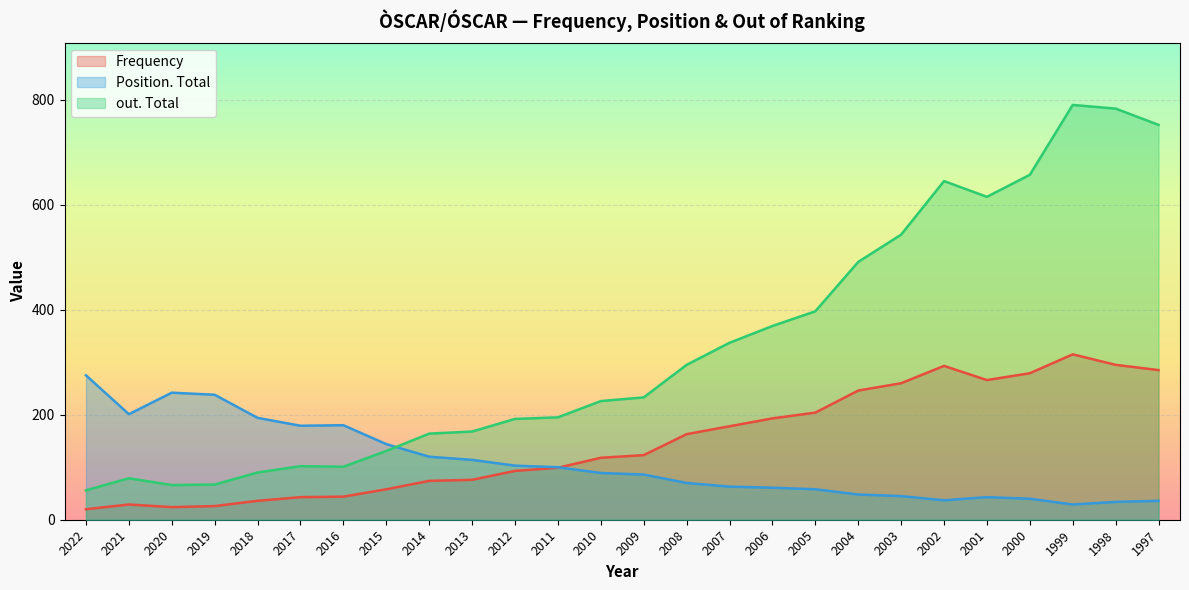

What is the value of the out. Total point at the 21st from the left?

645